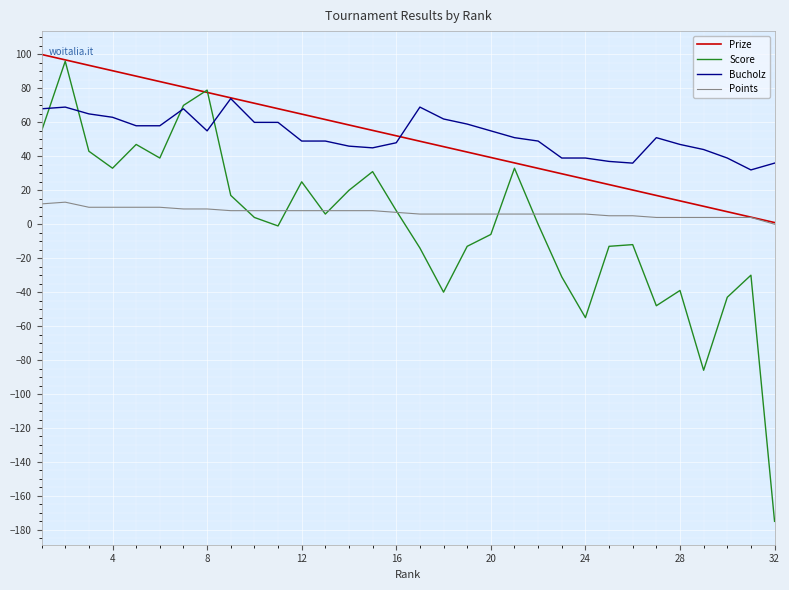

What is the difference between the second highest and minimum values in the Prize series?

95.8